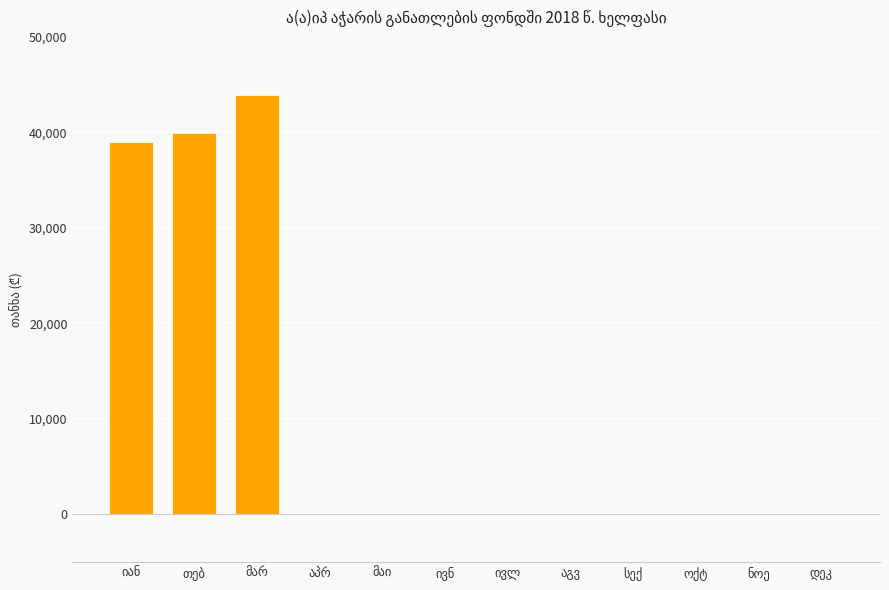

What is the greatest value displayed?

43879.0